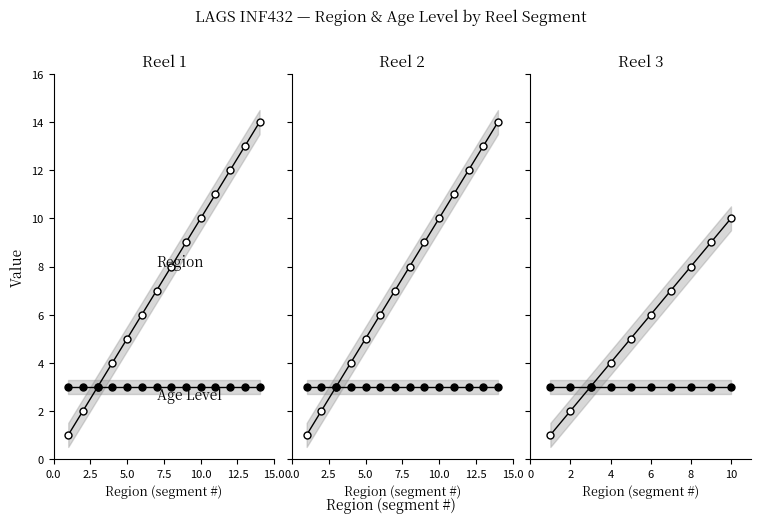

True or false: Region has more than 1 interior local peaks.

False